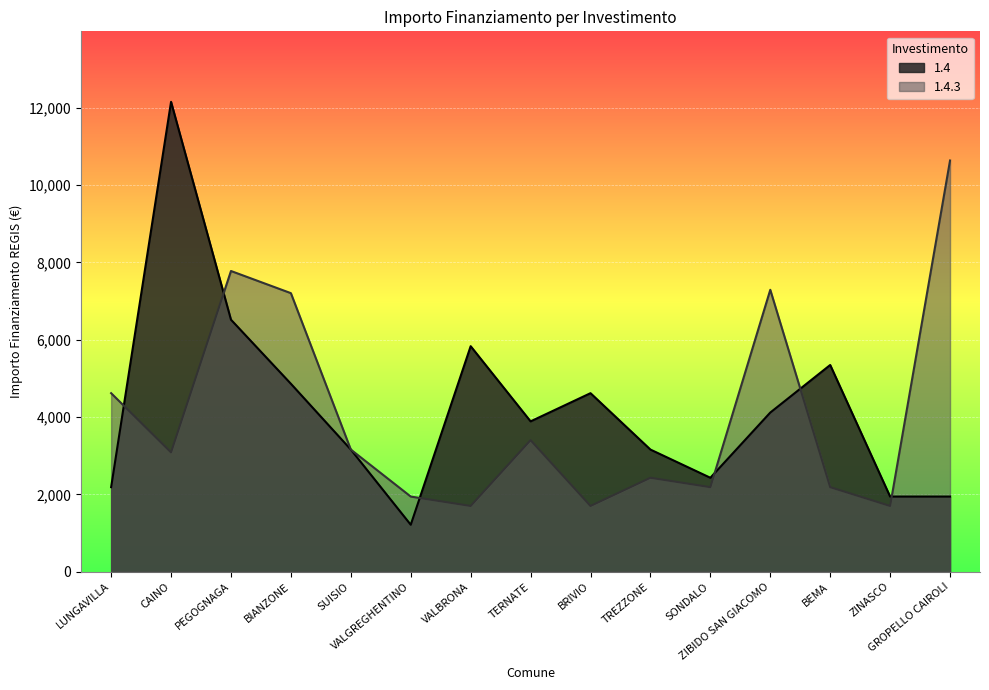

How many data points in 1.4 are above 3888?

7